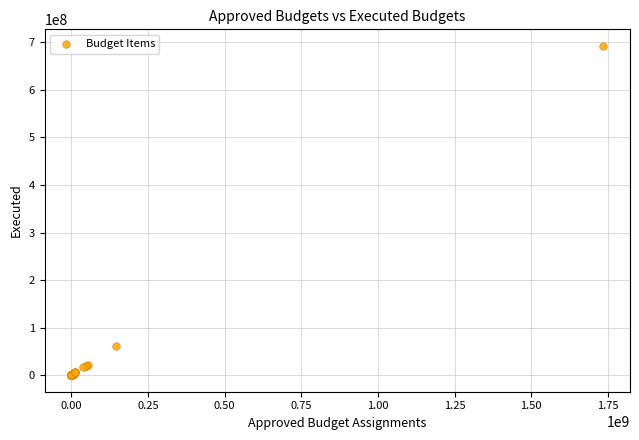

What Y value in the scatter plot is closest to 346293787?

60661253.4